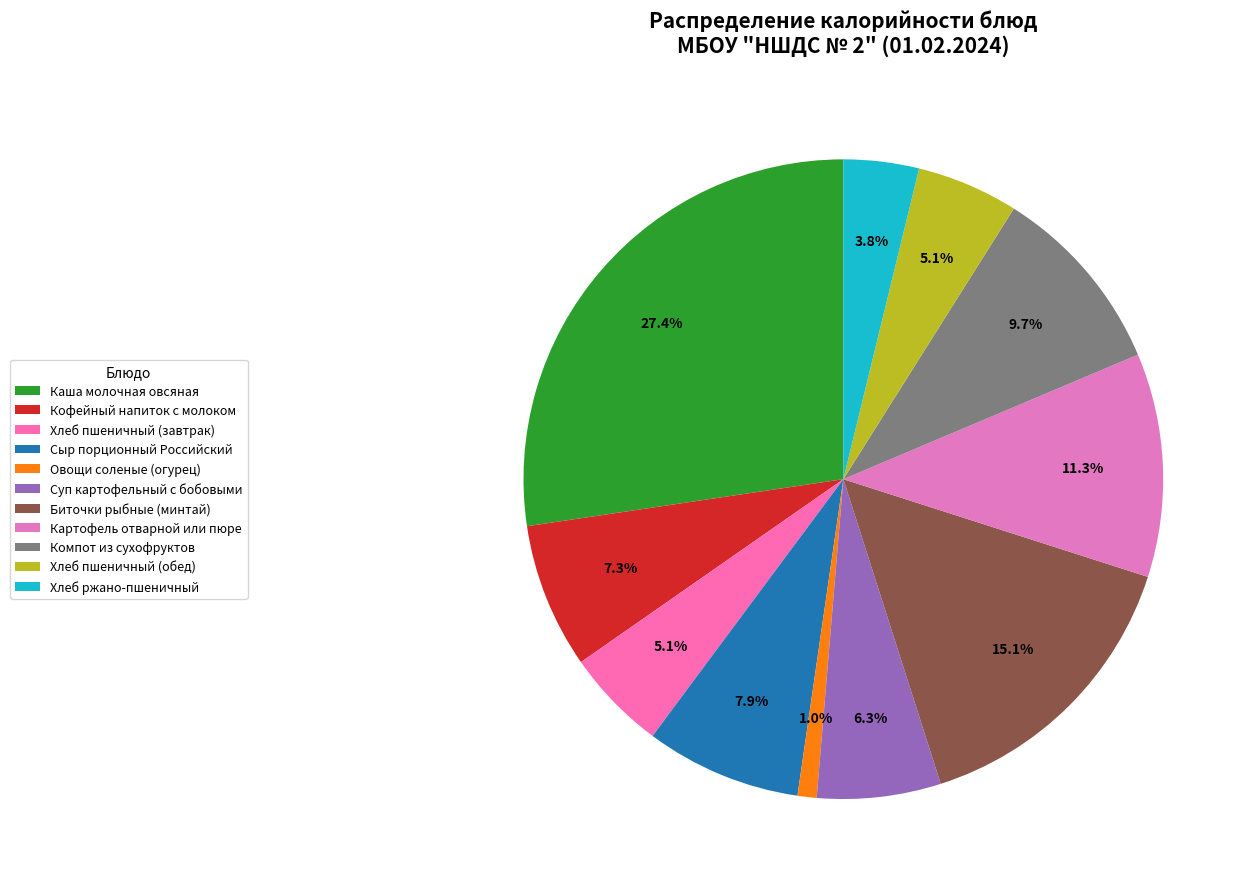

What is the largest slice in the pie chart?

Каша молочная овсяная